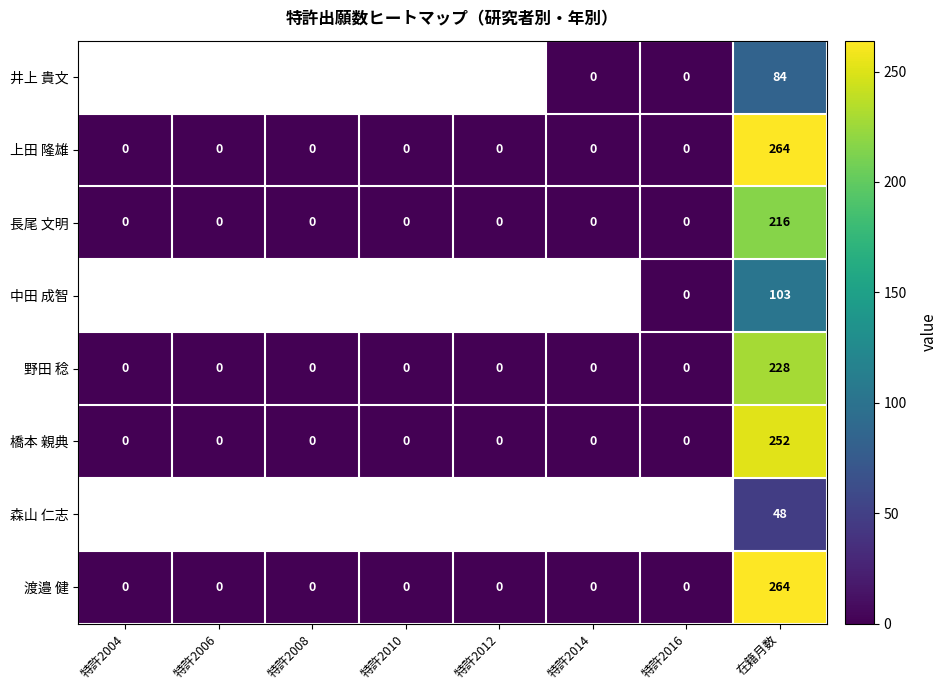

Which category has the lowest value across all series?

特許2014